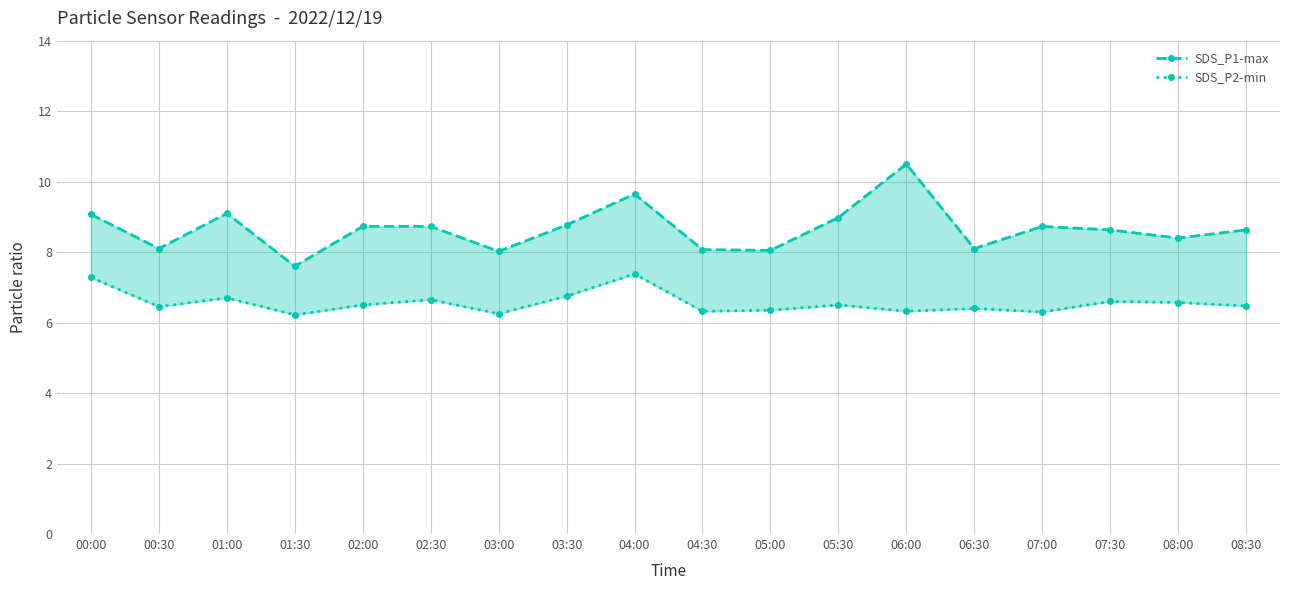

What are all the series names shown in the legend?

SDS_P1-max, SDS_P2-min